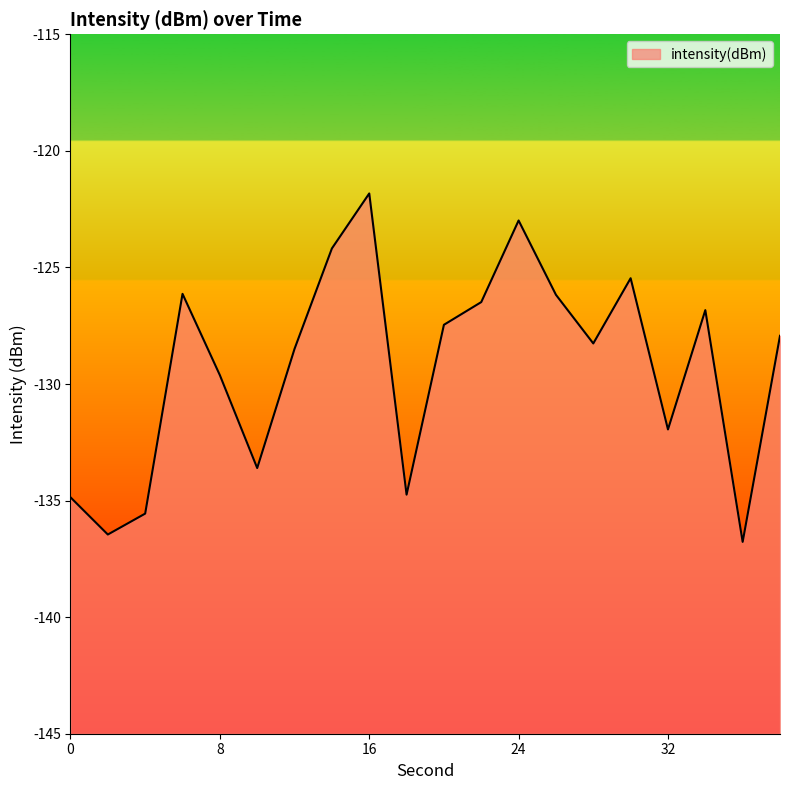

What is the difference between the second highest and second lowest values?

13.5